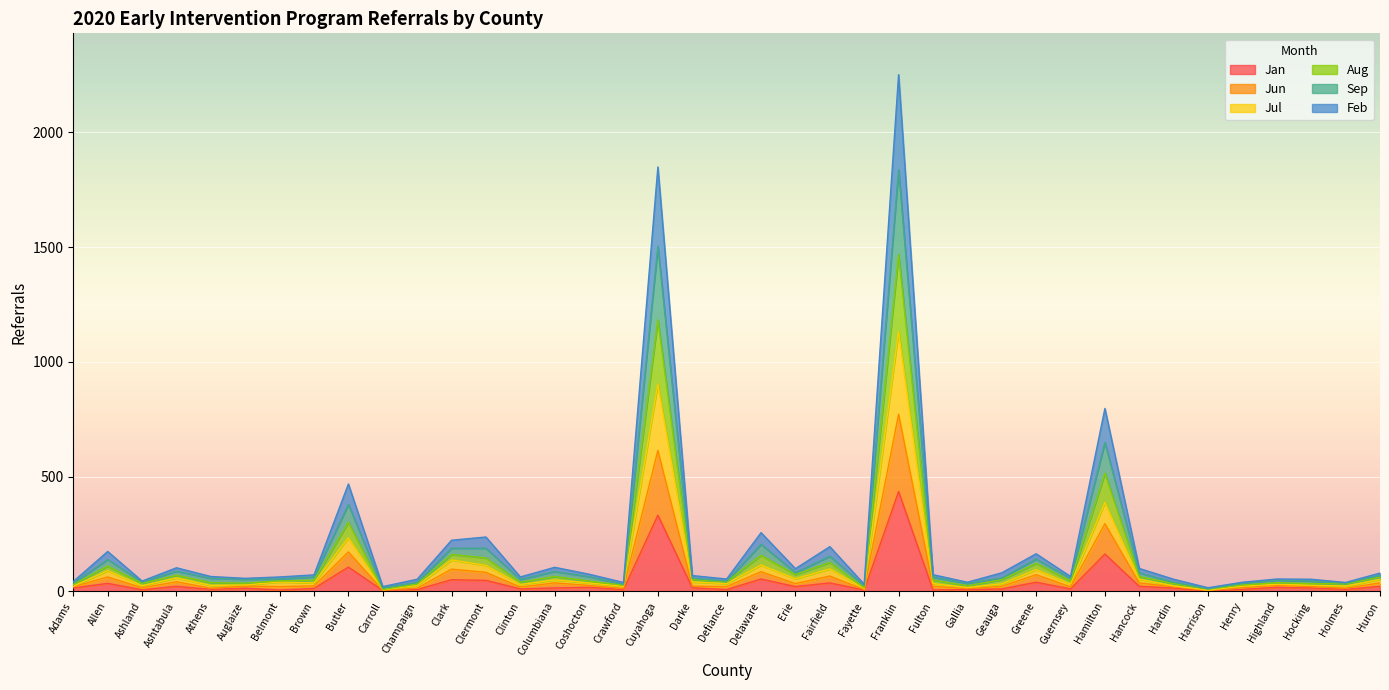

True or false: Aug and Jun cross at least once.

False